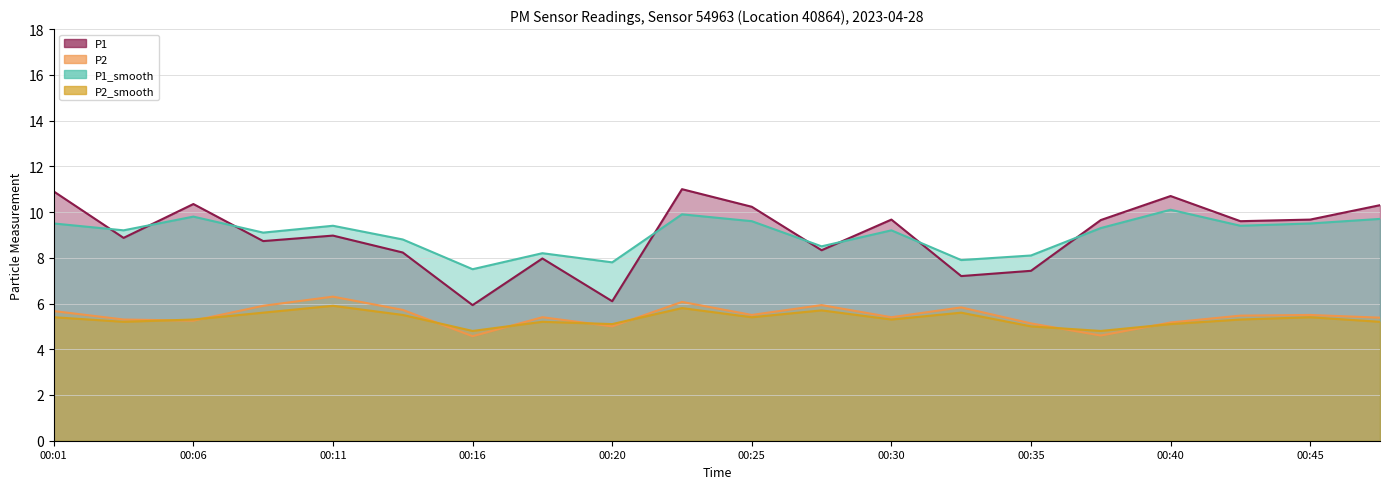

Which label corresponds to the smallest value in the chart?

00:16